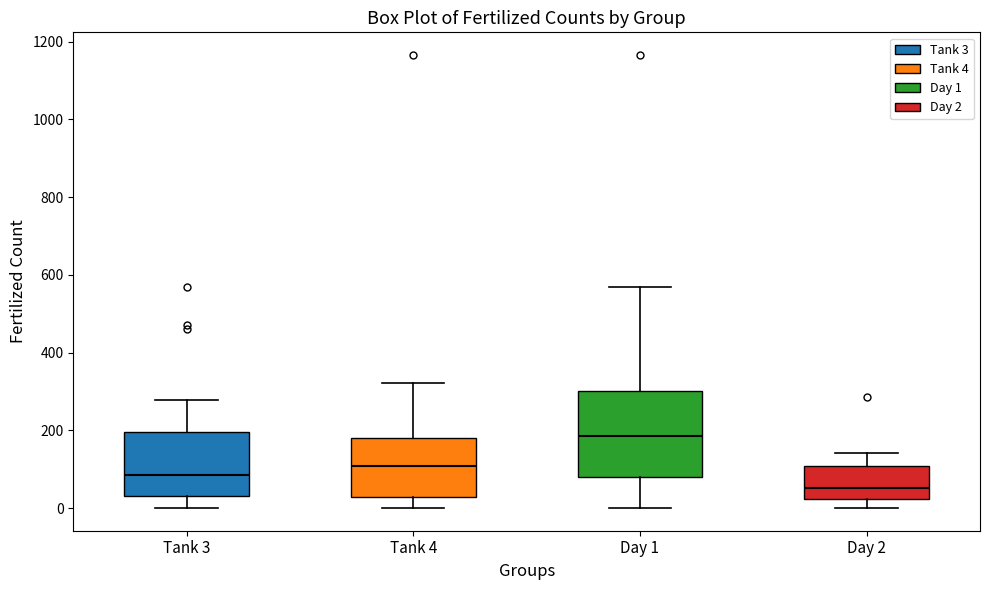

Reading left to right, read every box against the y-axis: the position of its median line, the range the box covers, and the ends of its whiskers. The values are not printed on the chart, so give them approximately, as read against the axis.

Tank 3: median 80, box 40 to 200, whiskers 0 to 280
Tank 4: median 100, box 20 to 180, whiskers 0 to 320
Day 1: median 180, box 80 to 300, whiskers 0 to 560
Day 2: median 60, box 20 to 100, whiskers 0 to 140